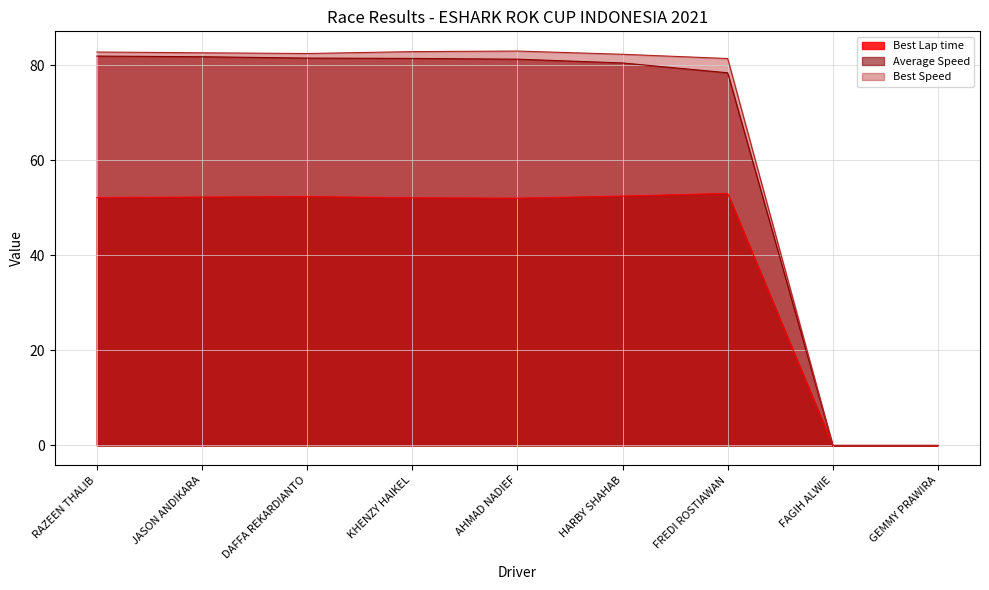

True or false: Best Speed and Best Lap time intersect in this chart.

False